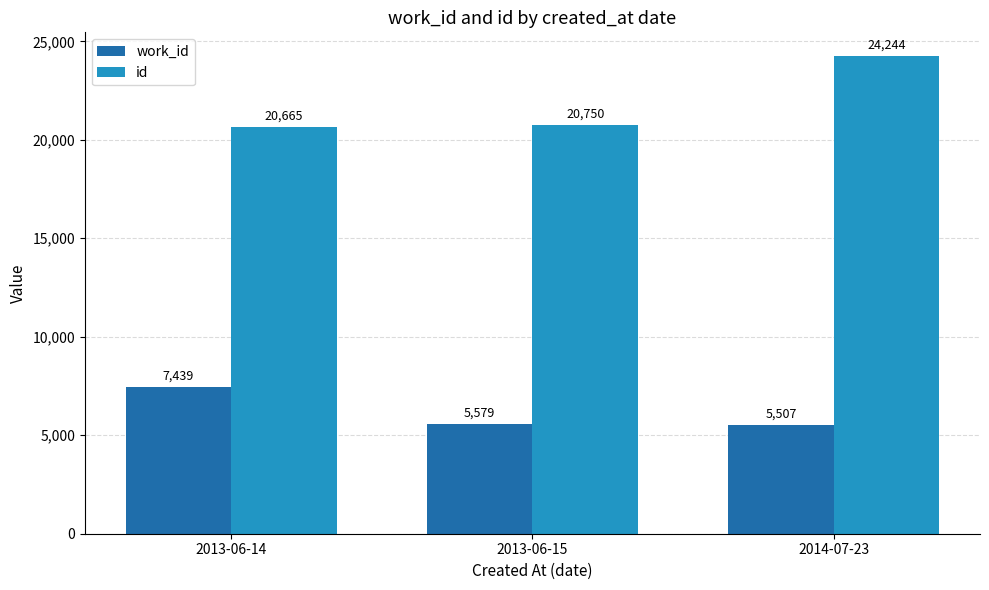

What is the maximum value shown in the chart?

24244